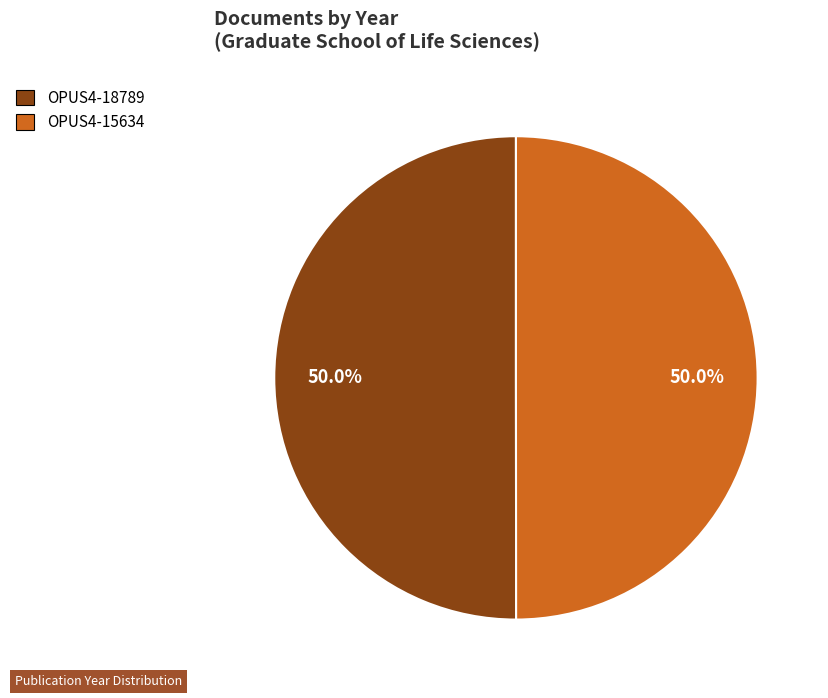

Approximately how many times larger is the value at OPUS4-18789 compared to OPUS4-15634?

1.0